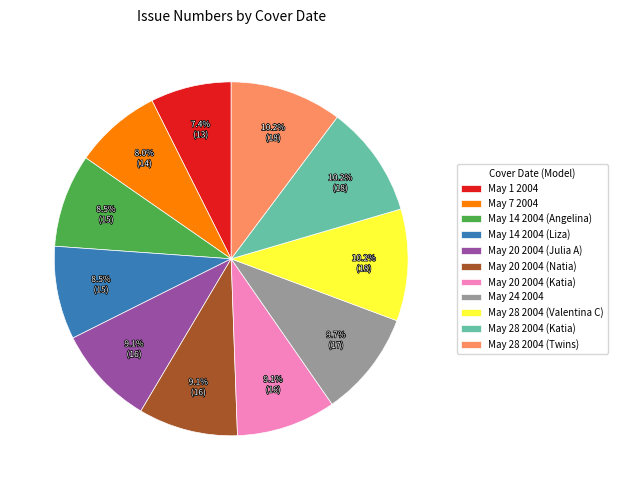

True or false: May 28 2004 (Twins) accounts for 17% of the total.

False